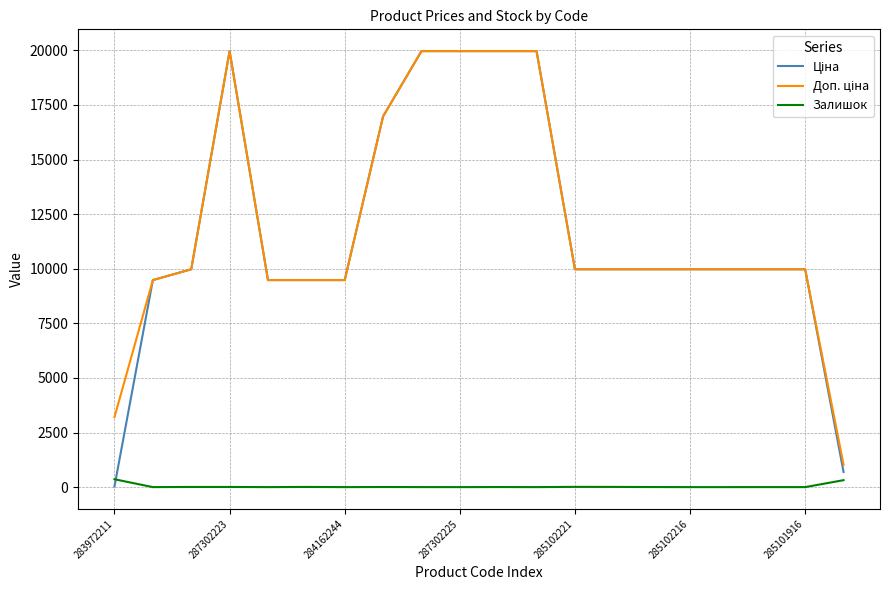

True or false: Залишок has a value of 0.0 at 284162244.

True